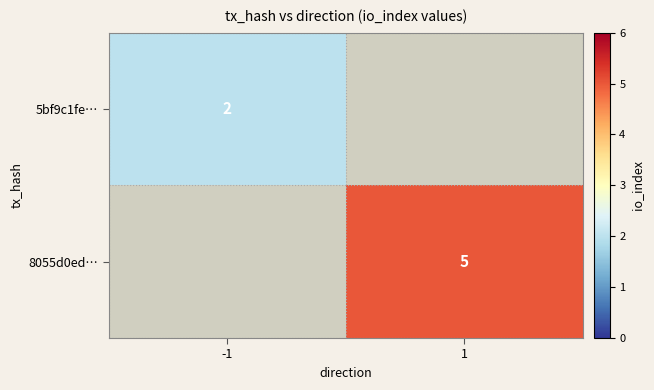

Is the value of 8055d0ed… at 1 greater than the value of 5bf9c1fe… at -1?

Yes